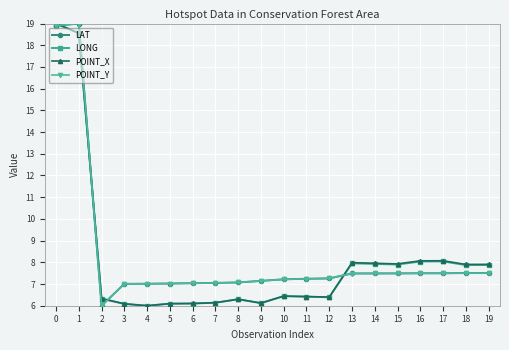

The LAT series shows 24.9 at 1. True or false?

False